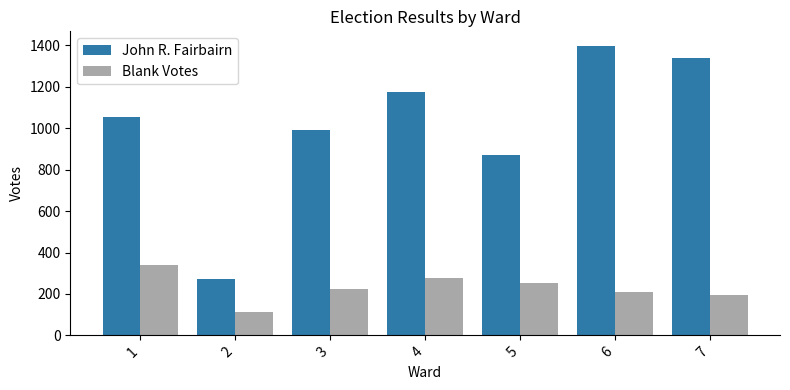

What is the sum of all John R. Fairbairn values?

7099